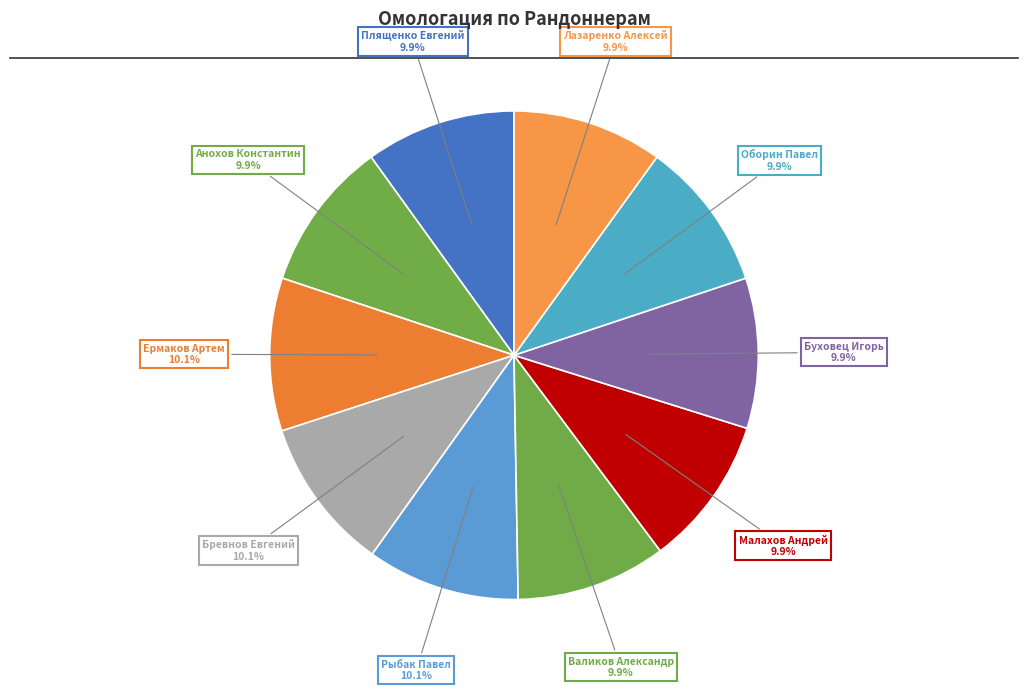

Count the number of slices in the pie.

10